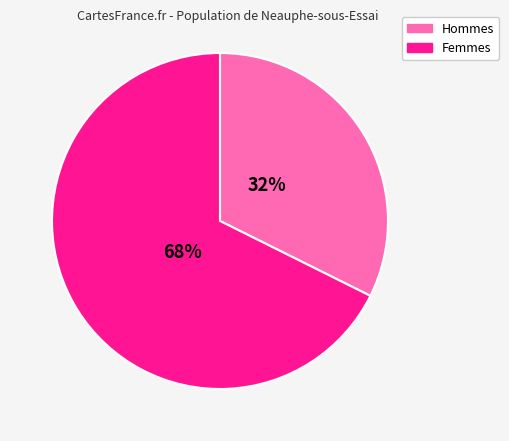

What is the ratio of the value at Hommes to the value at Femmes?

0.5